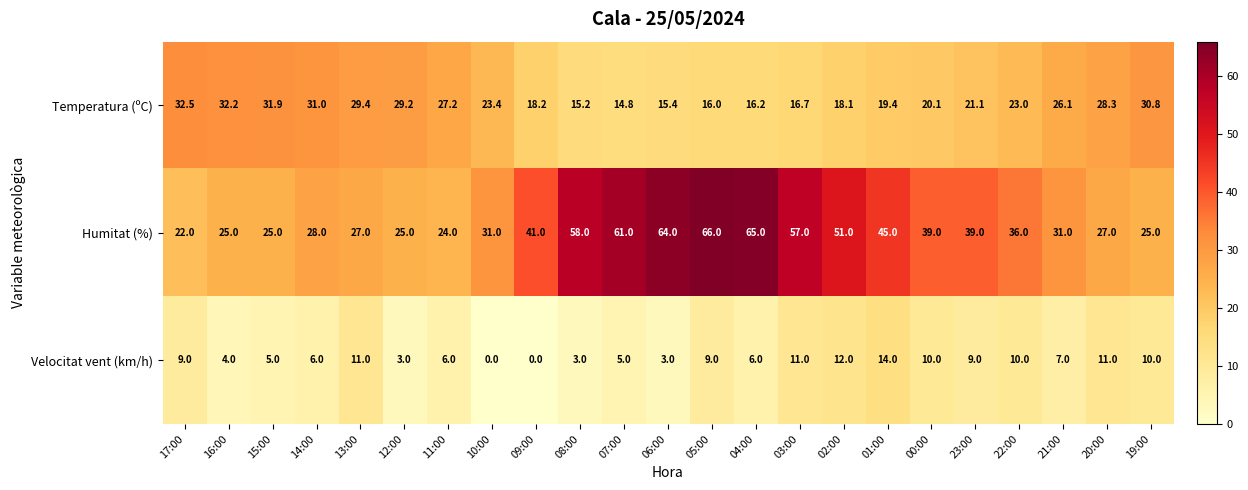

What is the total value across all series at 11:00?

57.2